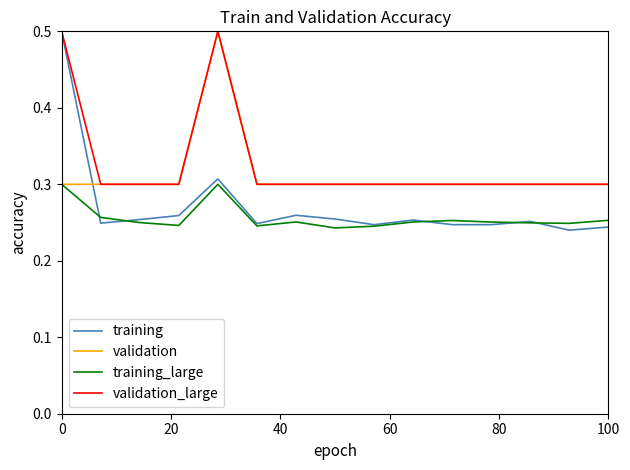

True or false: training and validation intersect in this chart.

True